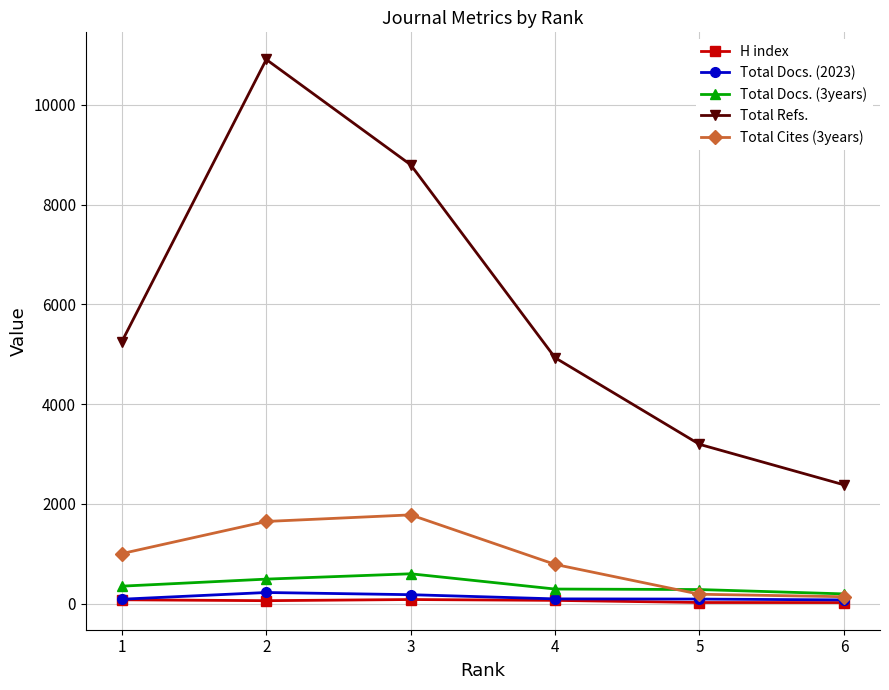

What is the greatest value displayed?

10909